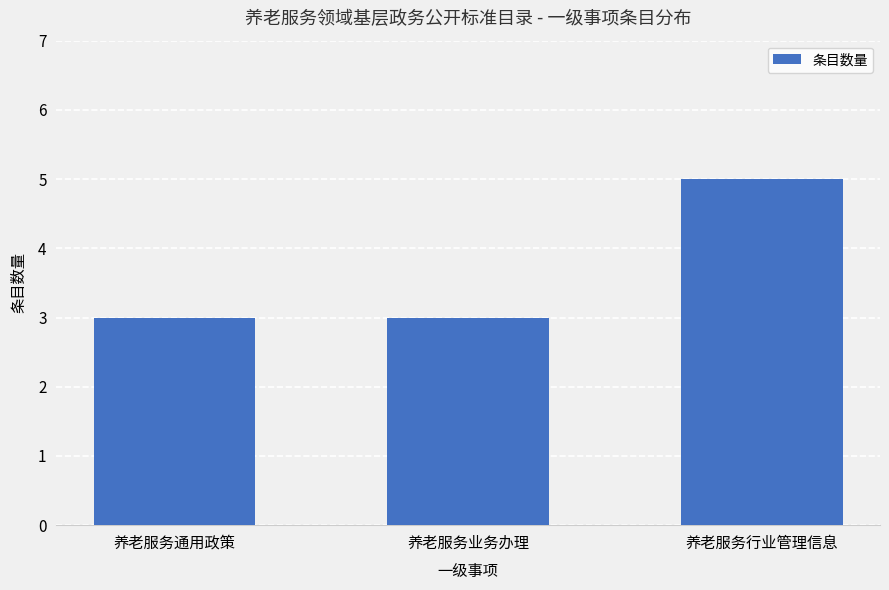

What is the average value?

4